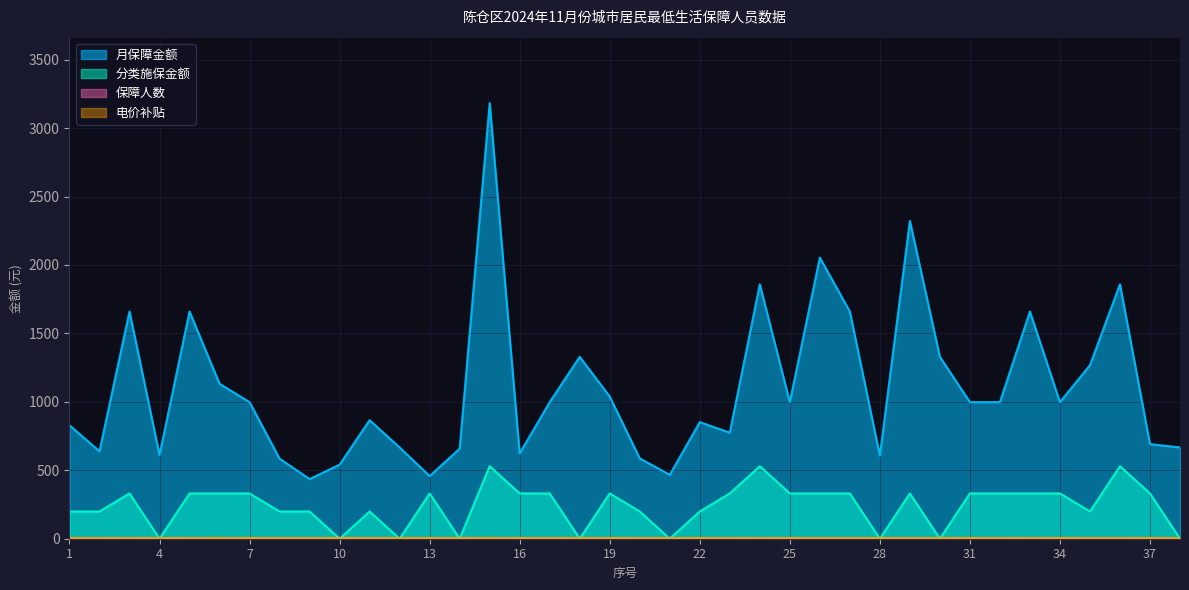

List the labels in order of 分类施保金额 value, smallest first.

4, 10, 12, 14, 18, 21, 28, 30, 38, 1, 2, 8, 9, 11, 20, 22, 35, 3, 5, 6, 7, 13, 16, 17, 19, 23, 25, 26, 27, 29, 31, 32, 33, 34, 37, 15, 24, 36